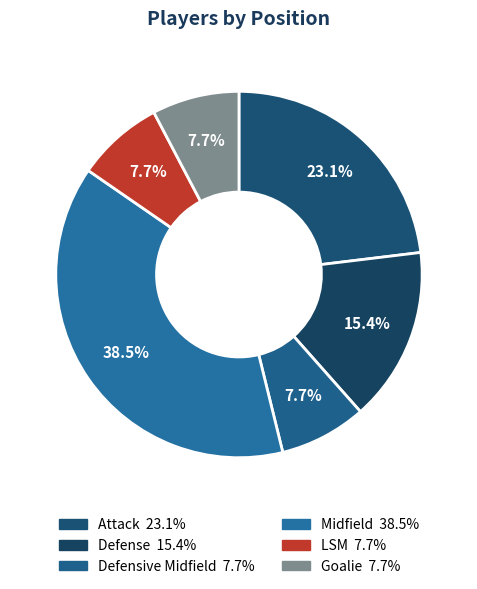

To the nearest percent, what is the difference between the largest and smallest slice percentages?

31%